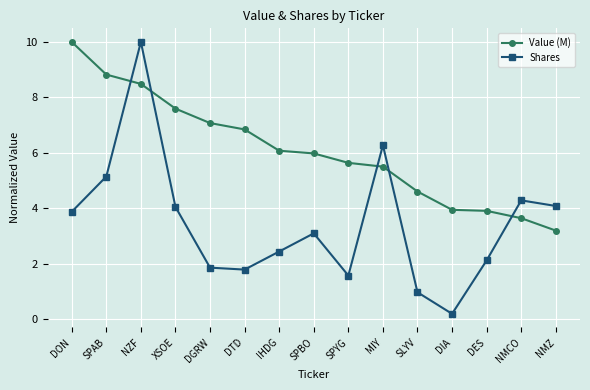

What is the value of the Shares point at the 7th from the left?

2.4